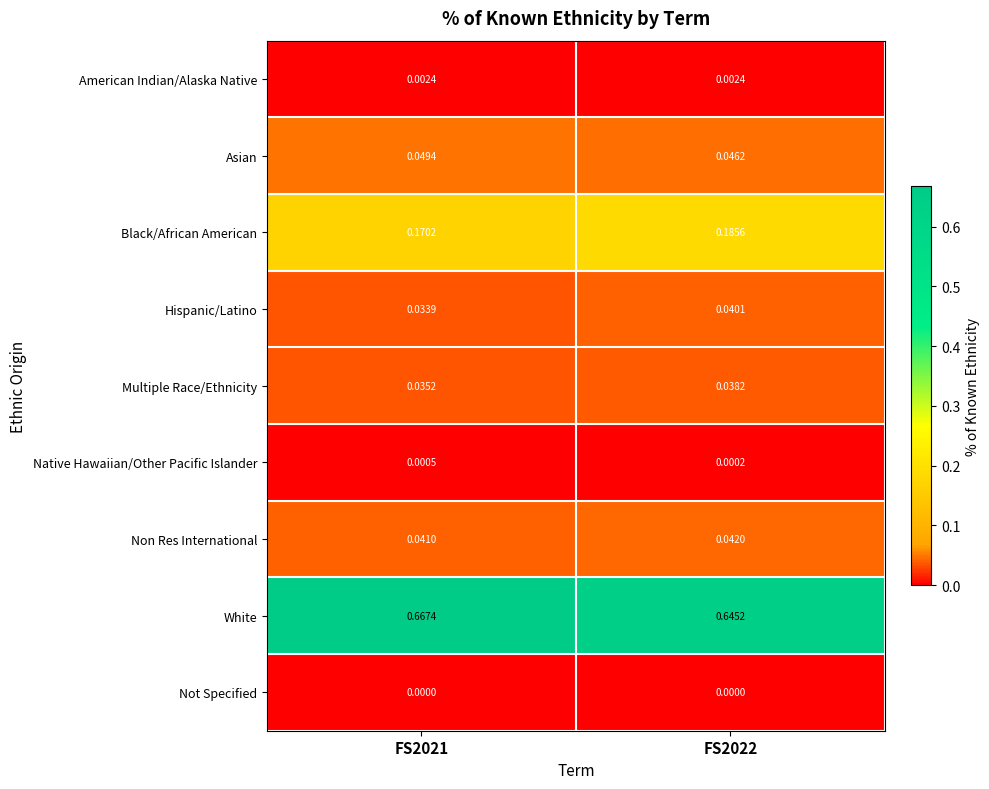

Rank the series at FS2022 from lowest to highest value.

Not Specified, Native Hawaiian/Other Pacific Islander, American Indian/Alaska Native, Multiple Race/Ethnicity, Hispanic/Latino, Non Res International, Asian, Black/African American, White